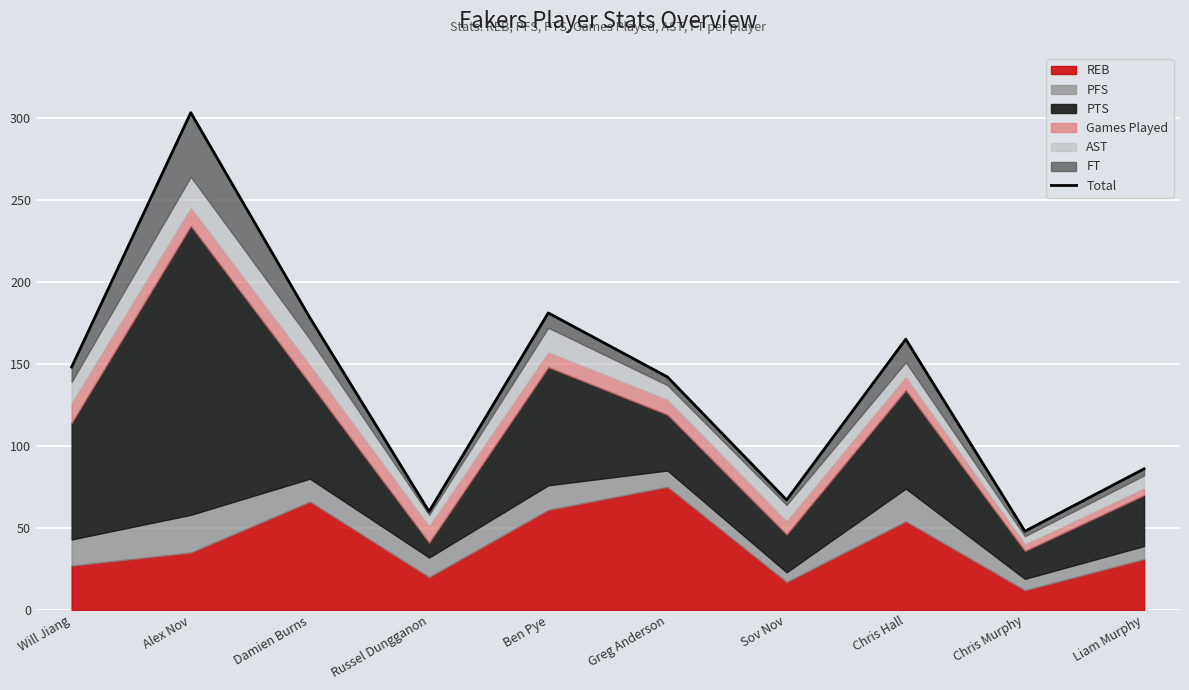

What is the label of the 9th point from the left?

Chris Murphy